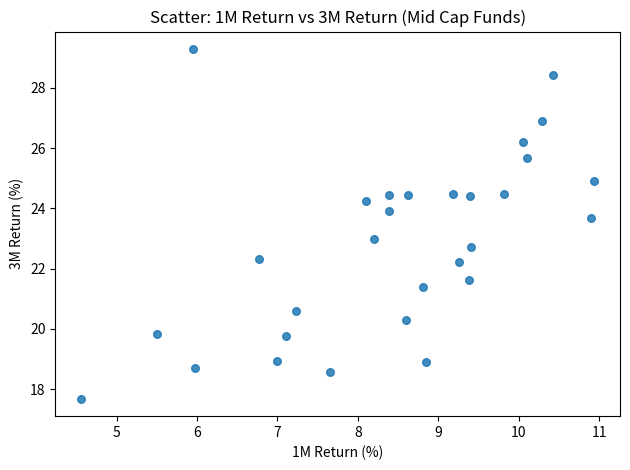

What is the range of X values (max minus min)?

6.4